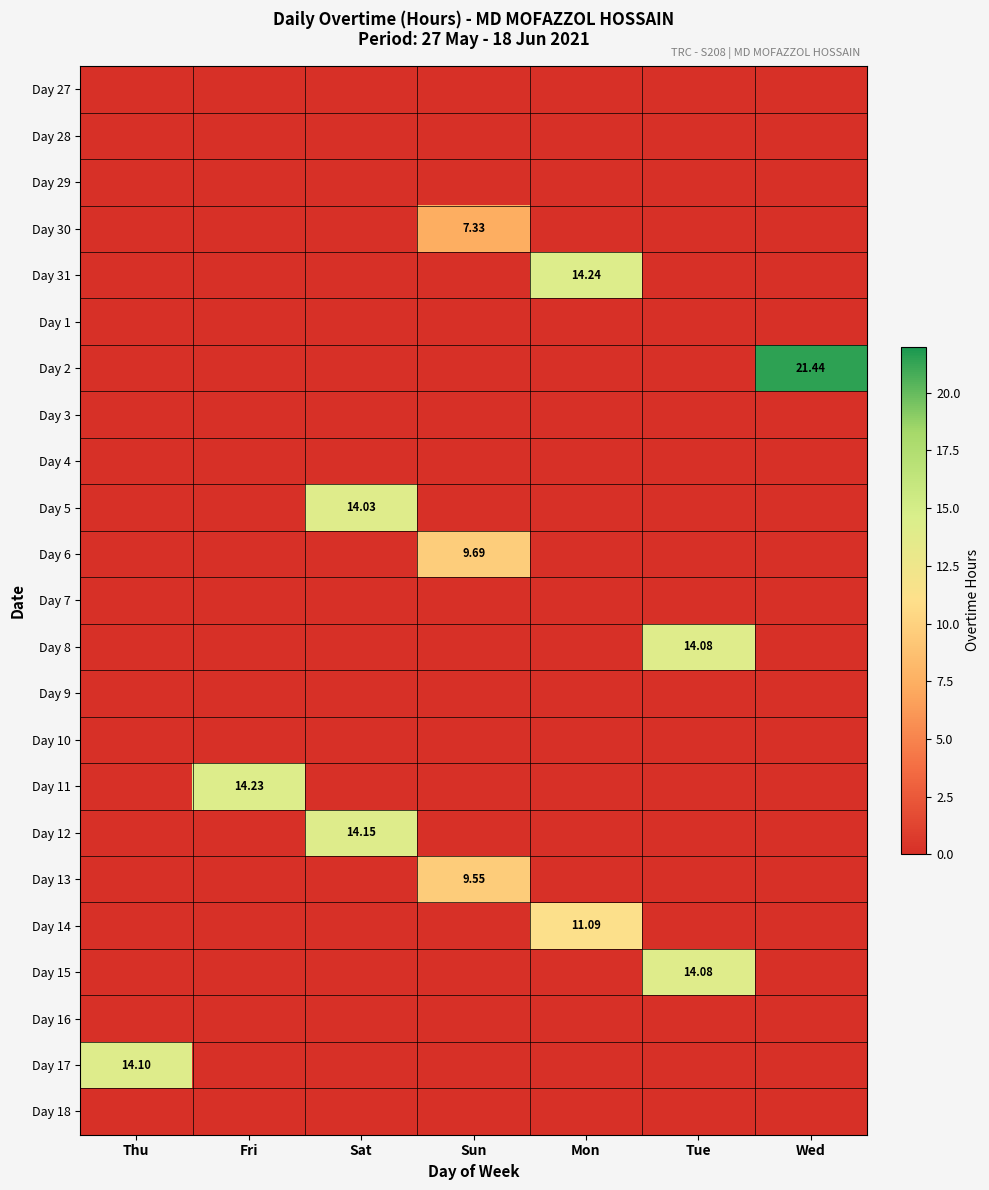

Which series has the largest total across all categories?

Day 2